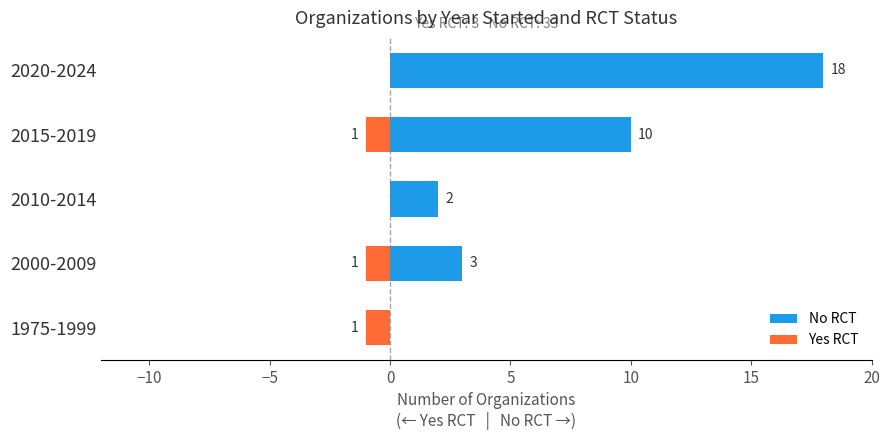

How many bars are there in total?

10